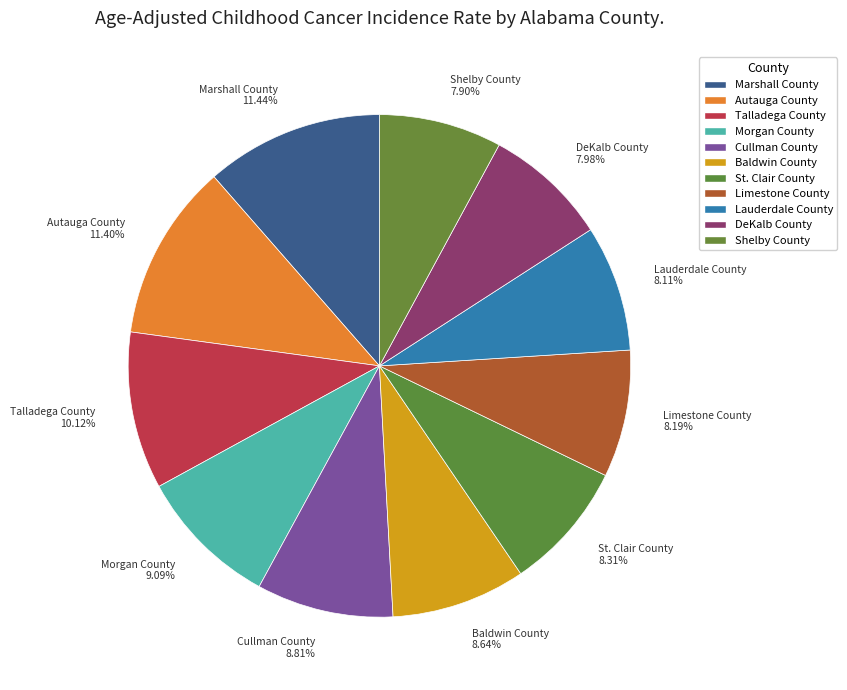

To the nearest percent, what percentage of the pie is Cullman County?

9%